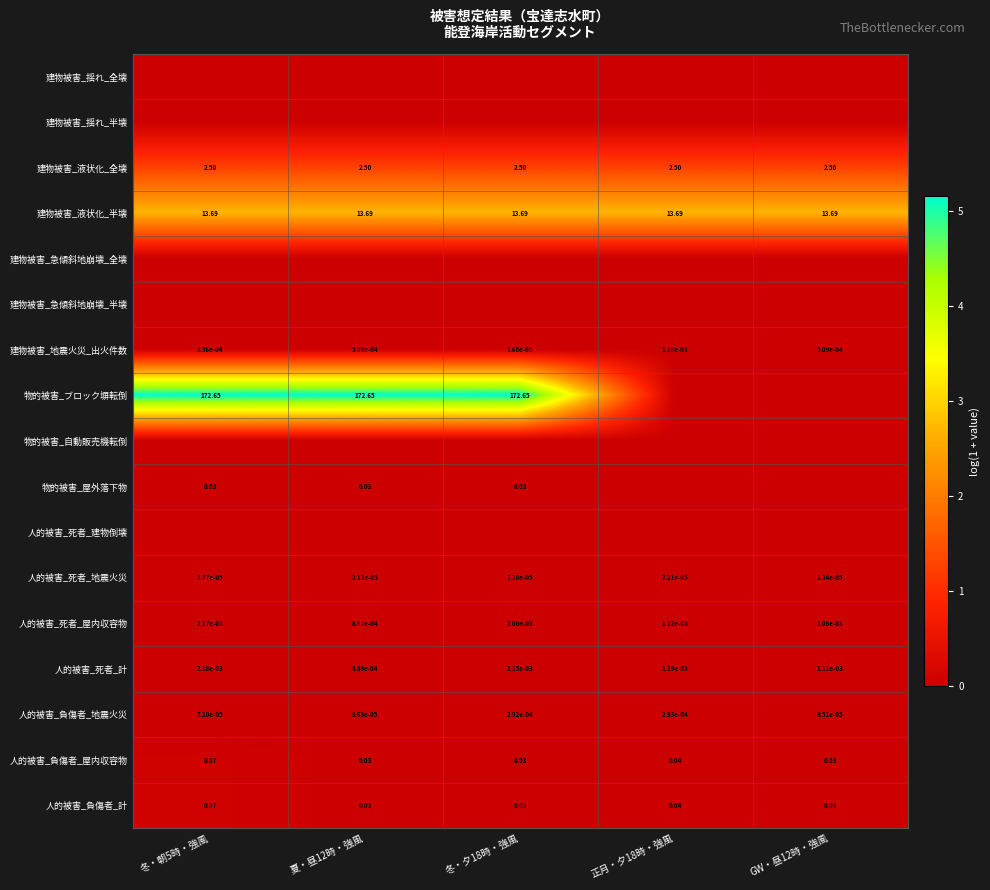

Which series has the largest total across all categories?

物的被害_ブロック塀転倒